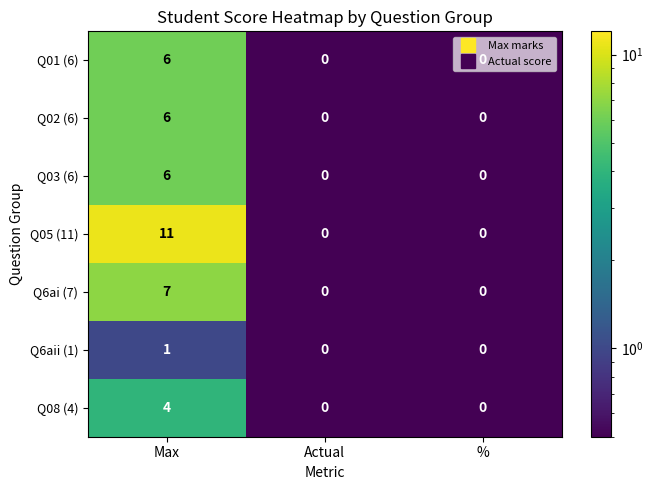

Which series changed the most between Max and Actual?

Q05 (11)